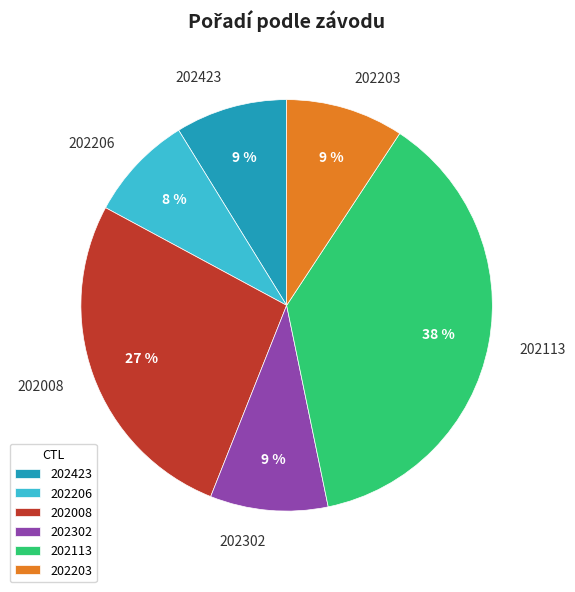

Is it true that 202008 is 27% of the pie?

True